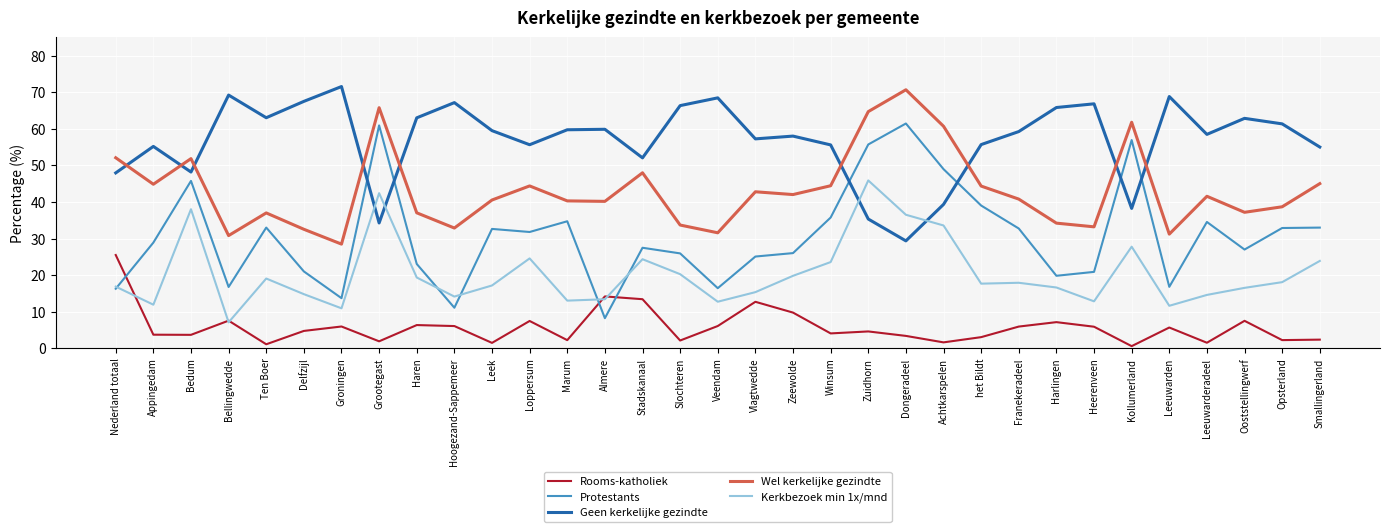

Rank the series by their maximum value, from highest to lowest.

Geen kerkelijke gezindte, Wel kerkelijke gezindte, Protestants, Kerkbezoek min 1x/mnd, Rooms-katholiek